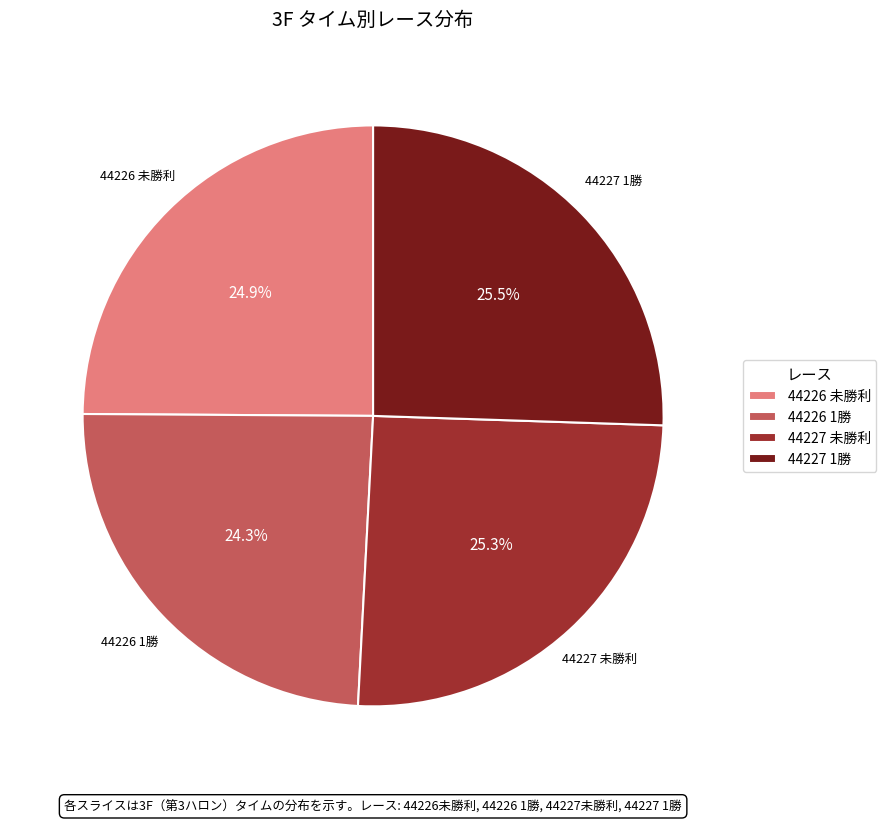

To the nearest percent, what is the average slice percentage?

25%